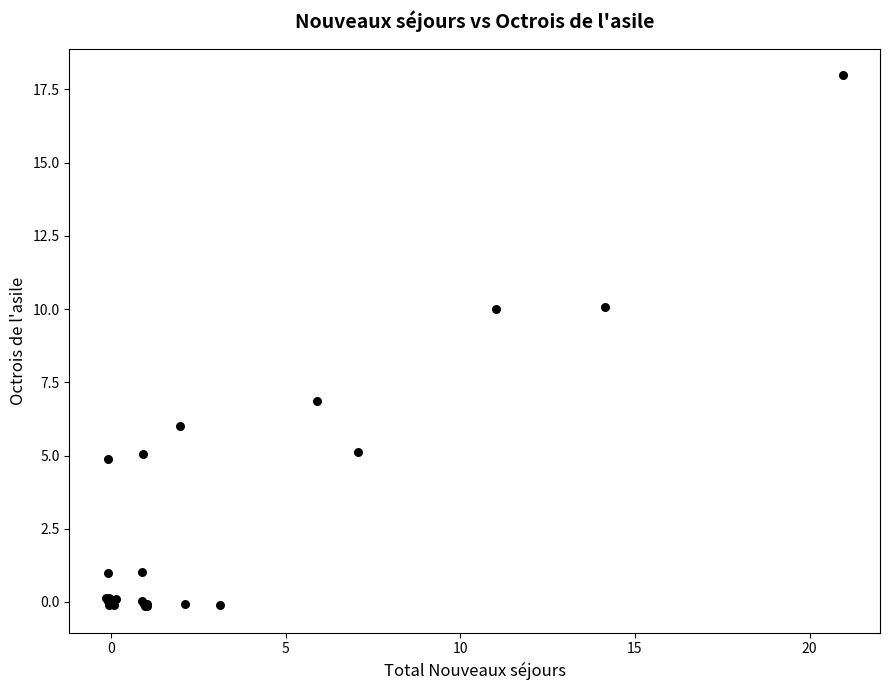

What Y value in the scatter plot is closest to 8?

6.9